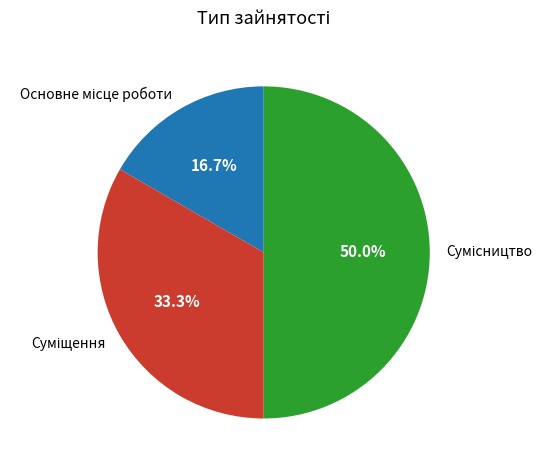

Is Суміщення the majority of the pie?

No